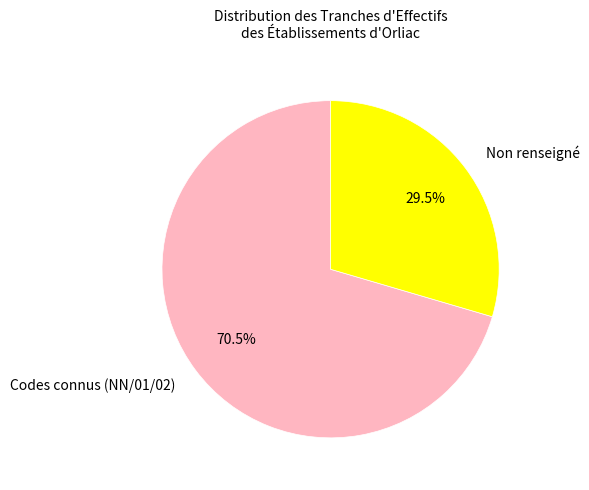

How many slices are in this pie chart?

2